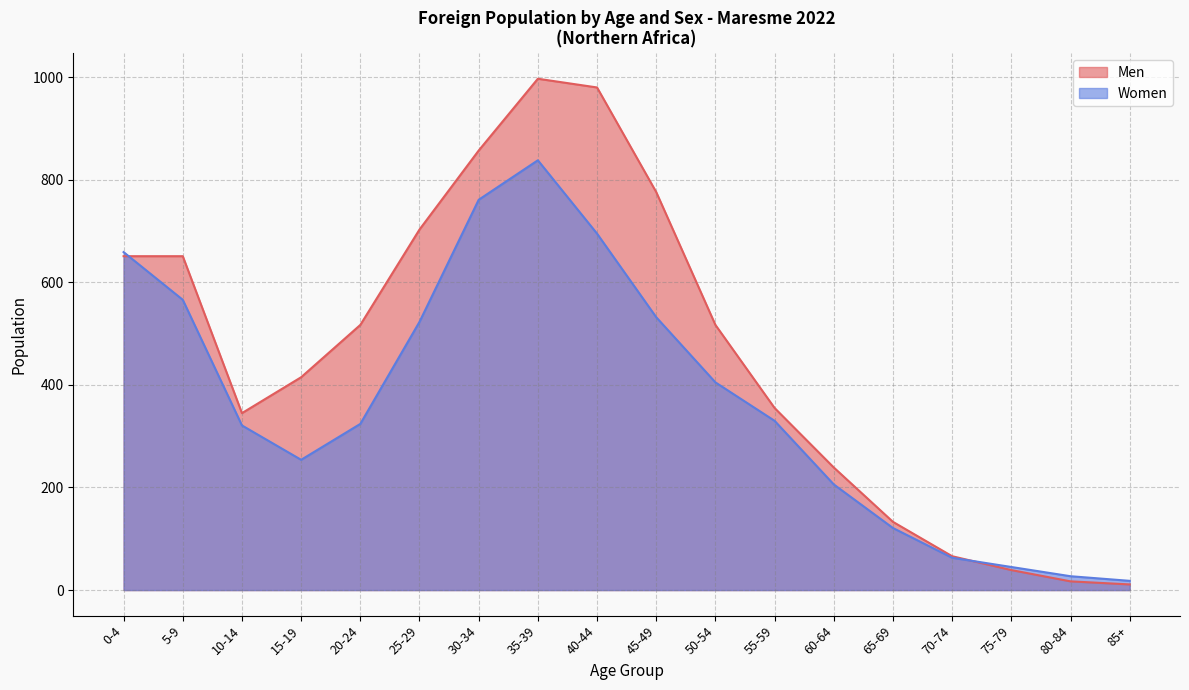

Rank the categories by Men value from highest to lowest.

35-39, 40-44, 30-34, 45-49, 25-29, 0-4, 5-9, 20-24, 50-54, 15-19, 55-59, 10-14, 60-64, 65-69, 70-74, 75-79, 80-84, 85+